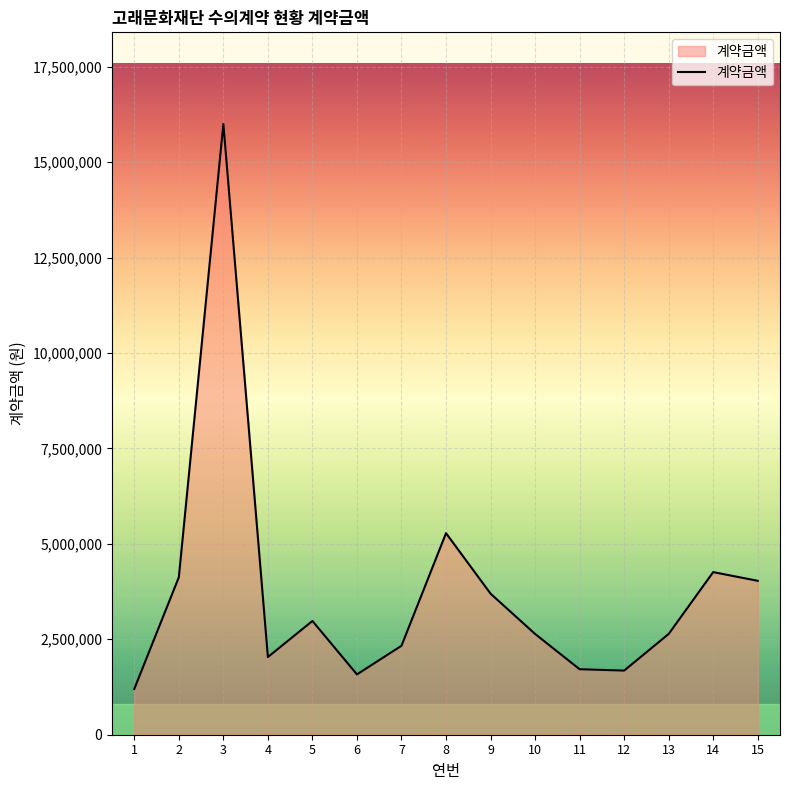

Between 9 and 4, which is larger?

9